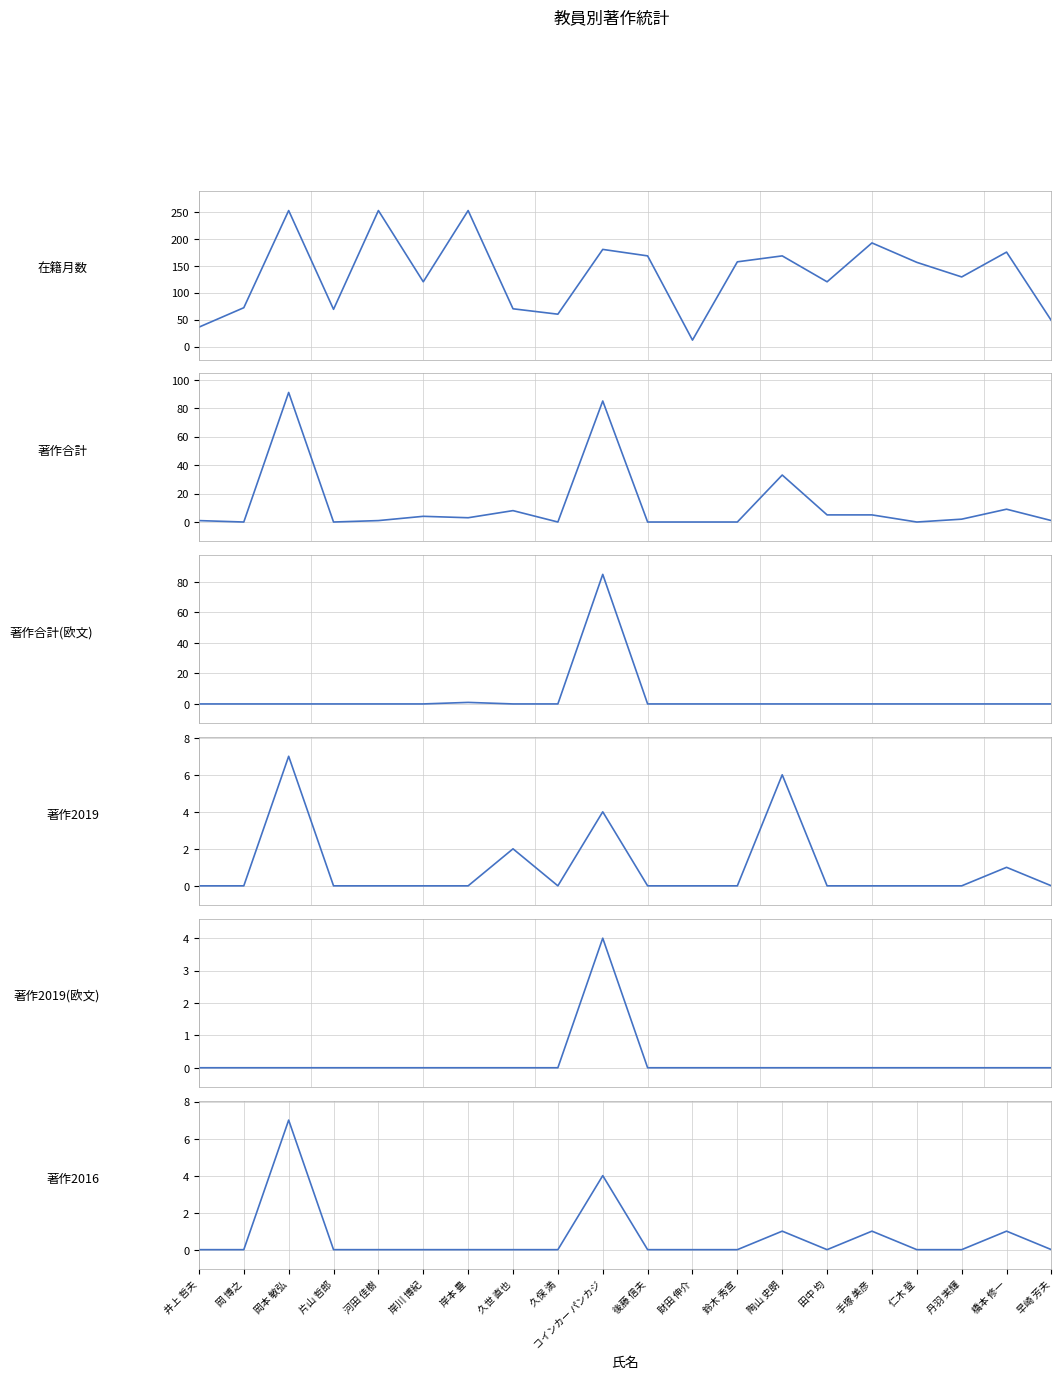

What is the difference between the maximum and minimum values in the 著作合計(欧文) series?

85